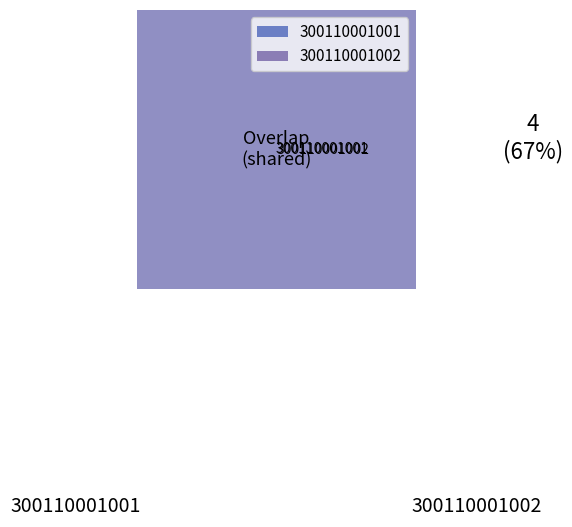

To the nearest percent, what portion does 300110001002 represent?

67%